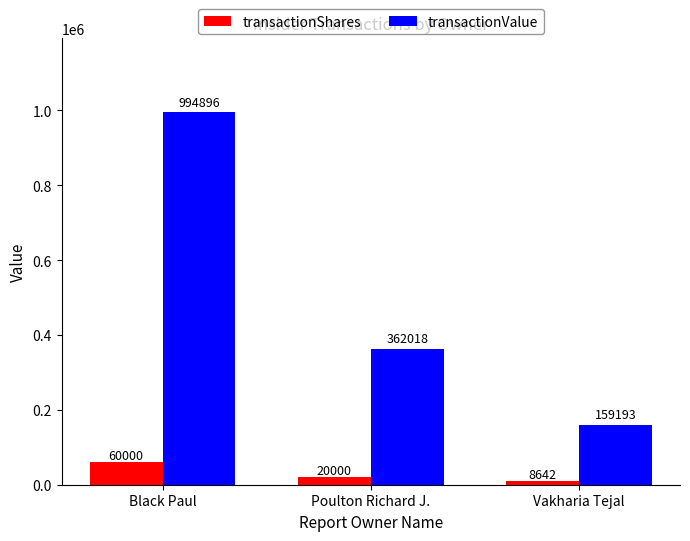

Is the value of transactionValue at Poulton Richard J. greater than the value of transactionShares at Black Paul?

Yes